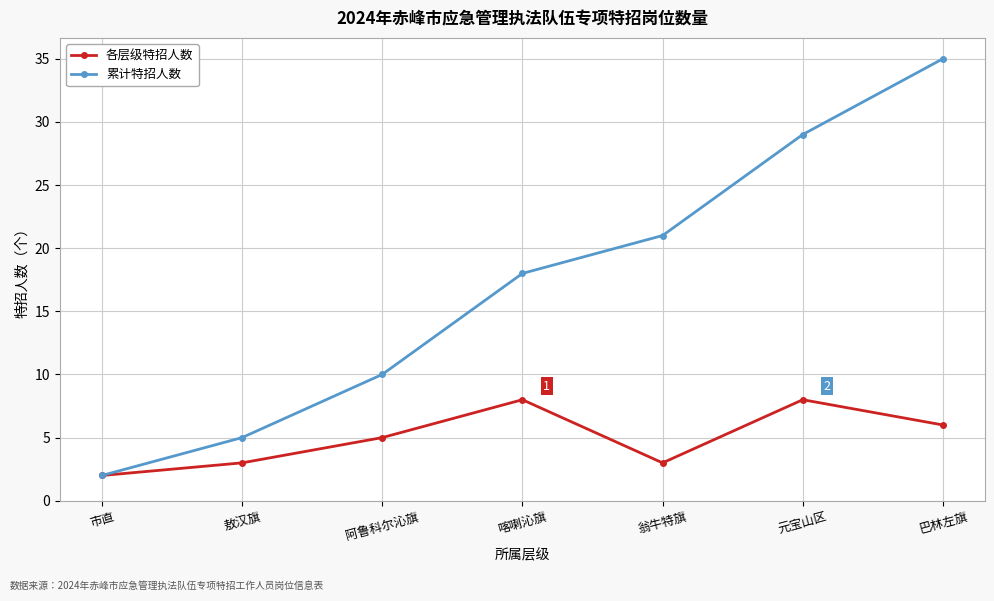

Rank the series by their average value, from highest to lowest.

累计特招人数, 各层级特招人数